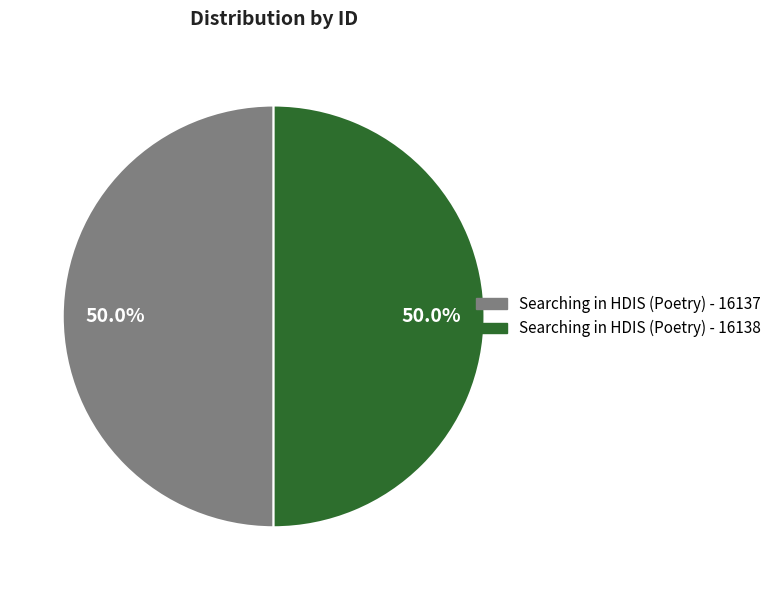

What portion of the pie excludes Searching in HDIS (Poetry) - 16137?

50.0%